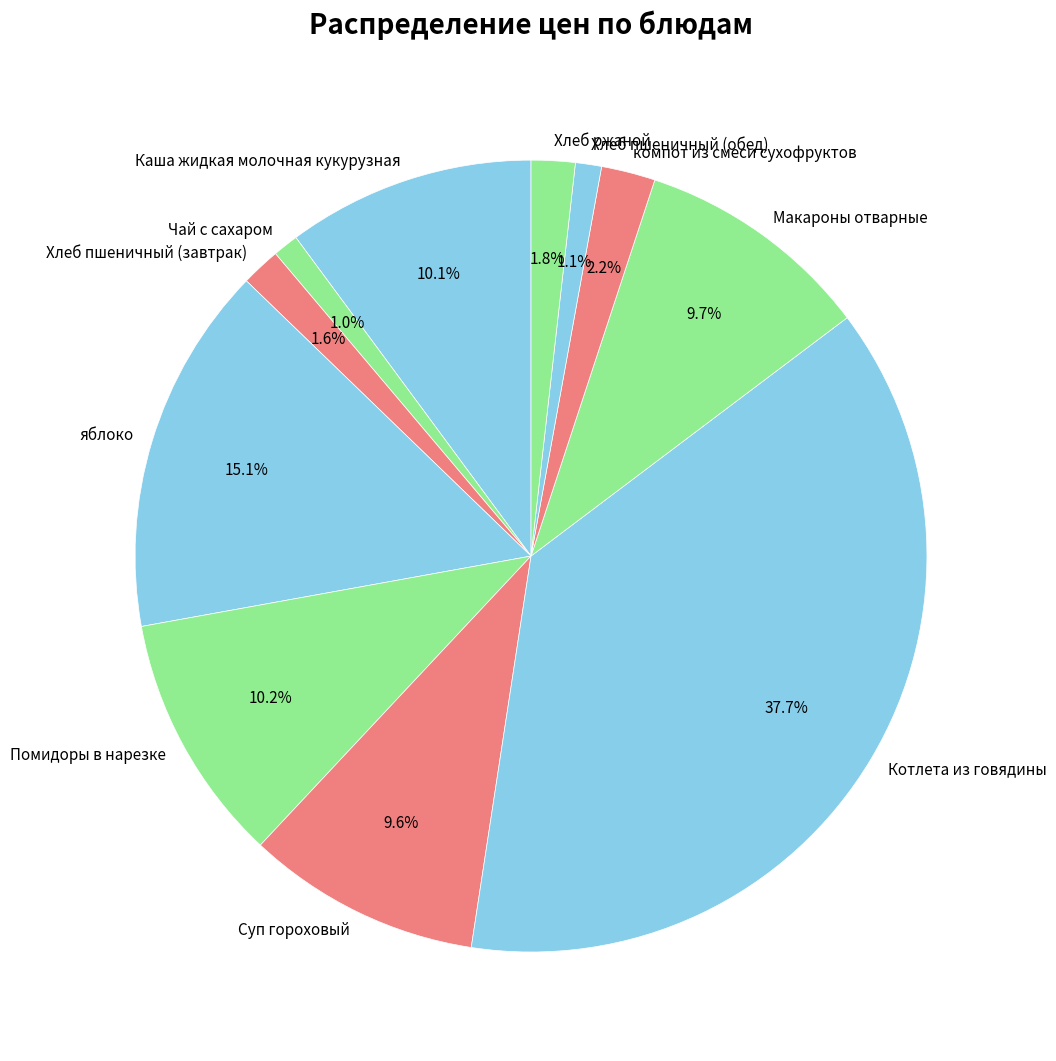

Approximately how many times larger is the value at Макароны отварные compared to Котлета из говядины?

0.3